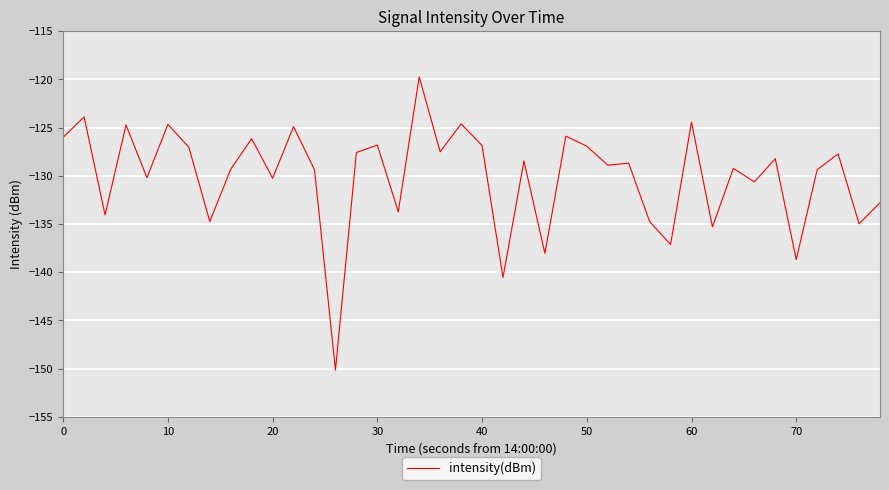

What is the difference between the maximum and minimum values?

30.4